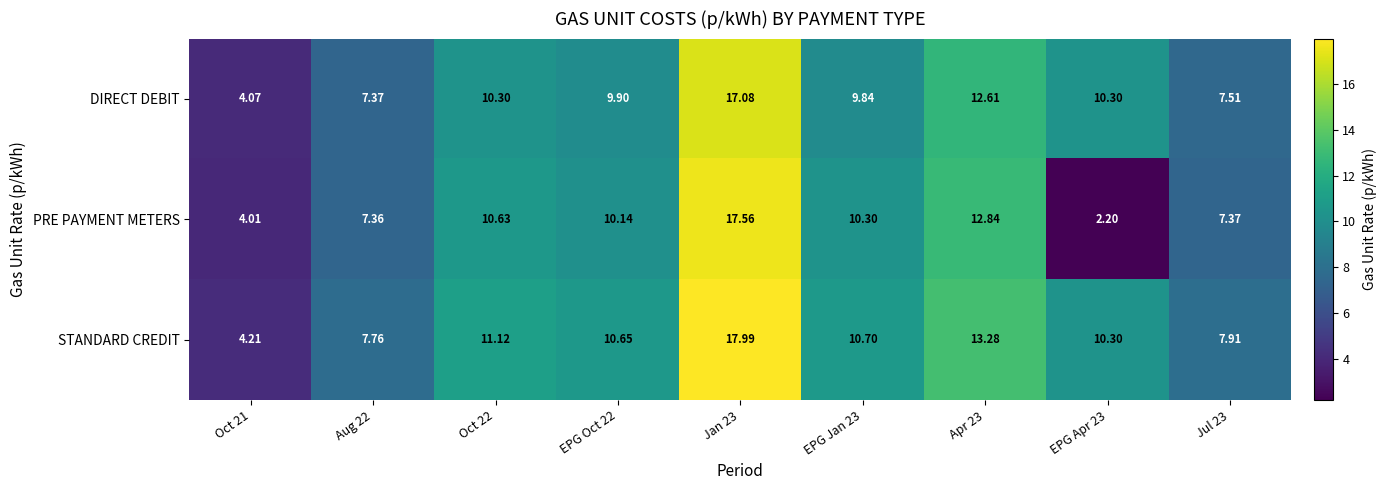

Is the value of STANDARD CREDIT at EPG Jan 23 greater than the value of PRE PAYMENT METERS at EPG Jan 23?

Yes